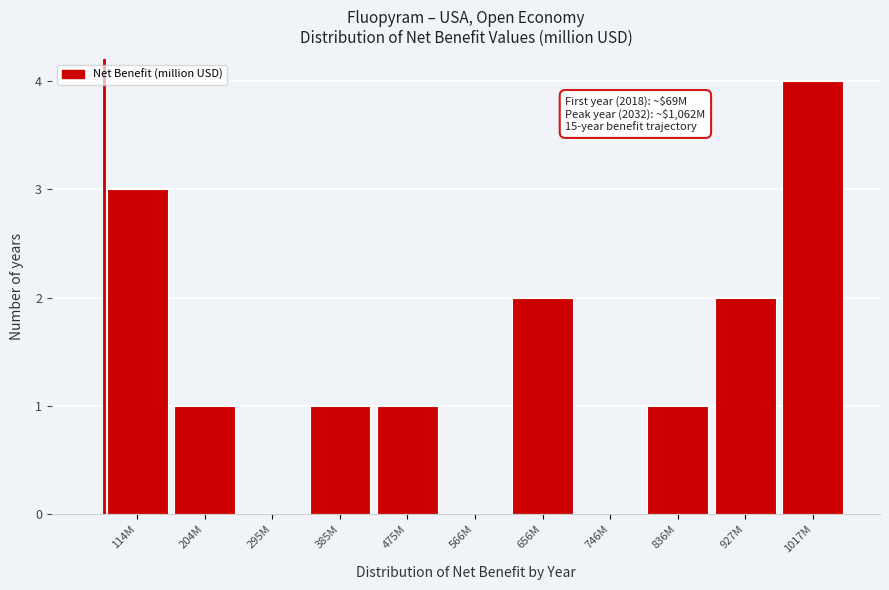

Reading left to right, what are all the values shown in this chart?

114M=3	204M=1	295M=0	385M=1	475M=1	566M=0	656M=2	746M=0	836M=1	927M=2	1017M=4